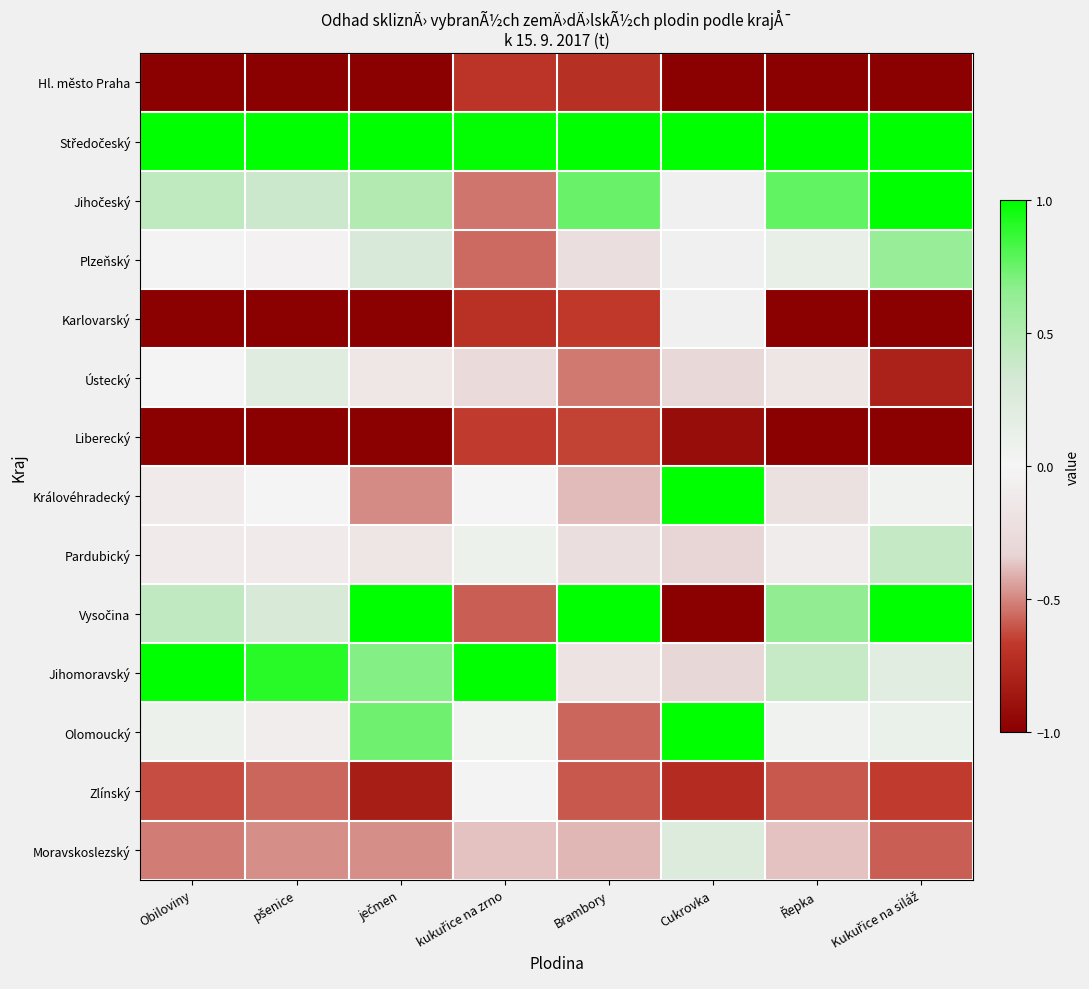

Which label corresponds to the smallest value in the chart?

Obiloviny